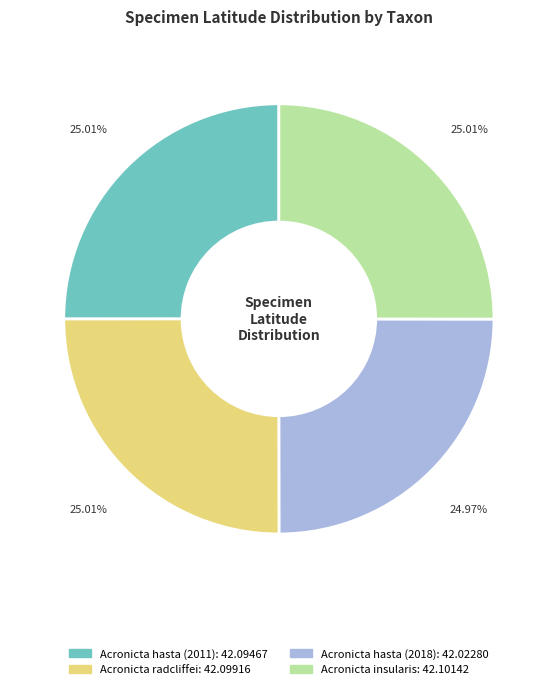

To the nearest percent, what portion does Acronicta radcliffei represent?

25%